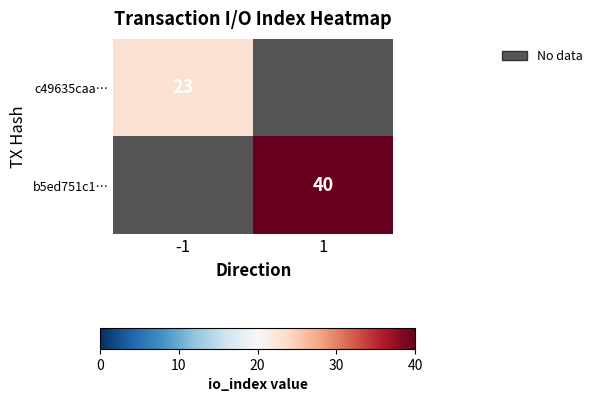

Is it true that c49635caa… equals 40 at -1?

False